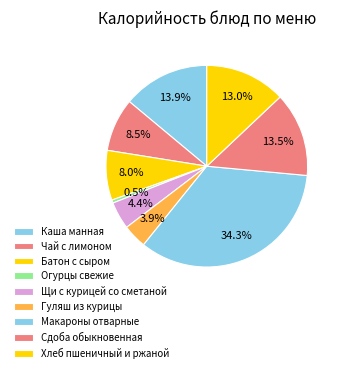

What is the total percentage of Хлеб пшеничный и ржаной and Макароны отварные?

47.3%